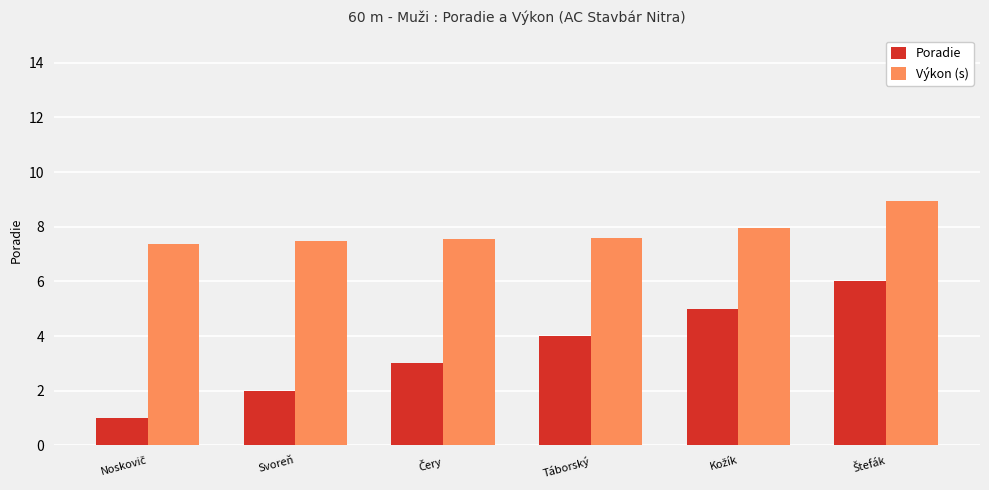

True or false: Výkon (s) has a value of 7.6 at Táborský.

True